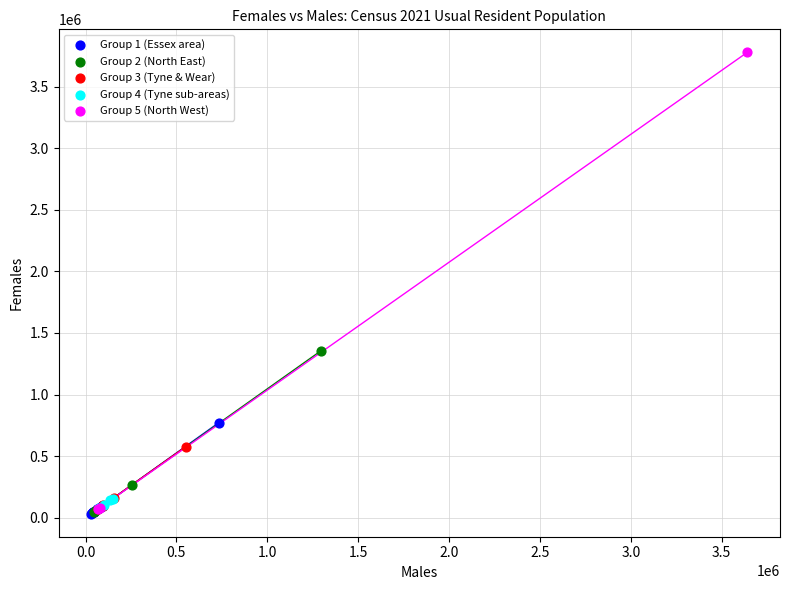

Which series has the largest Y range (max minus min)?

Group 5 (North West)